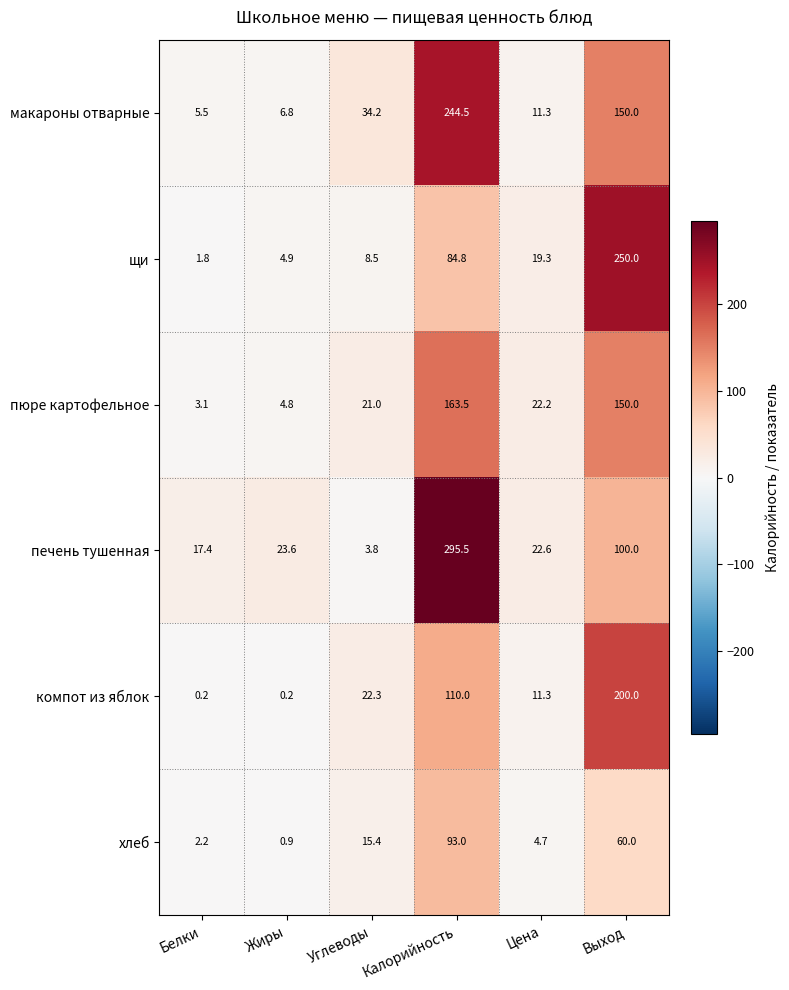

Which label corresponds to the largest value in the chart?

Калорийность